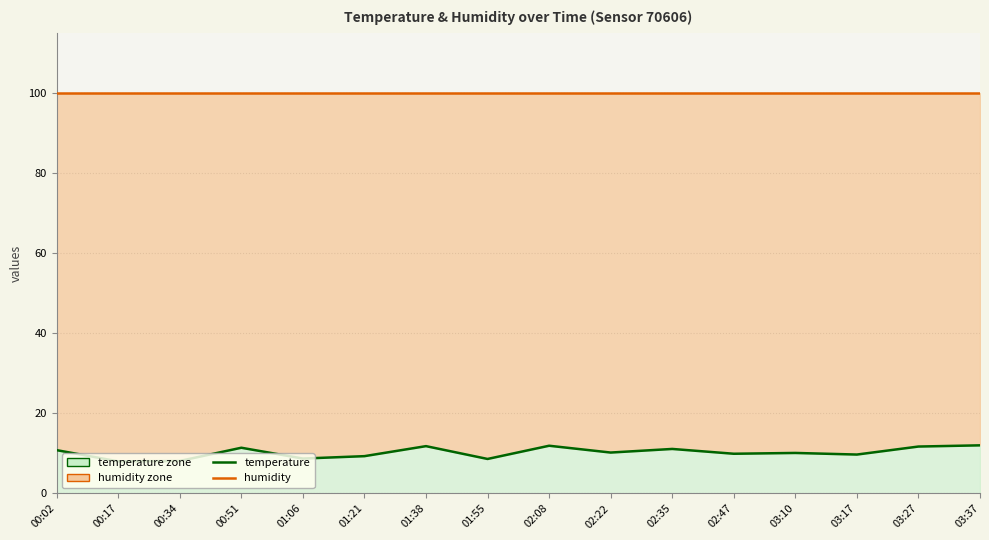

Rank the series at 01:06 from highest to lowest value.

humidity, temperature